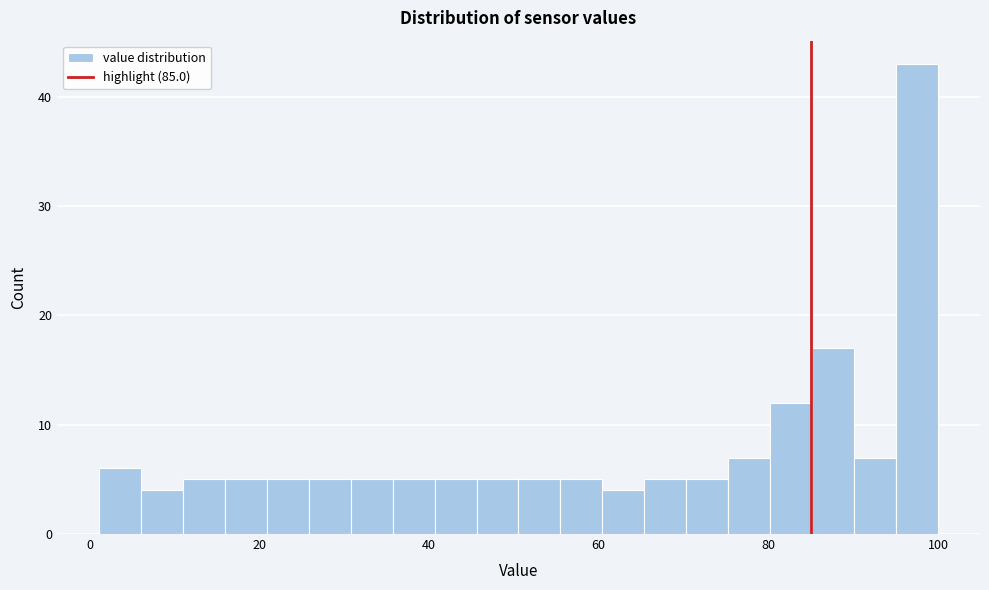

Around what value on the x-axis is the tallest bar? Give the approximate position of its centre, as read against the axis.

98